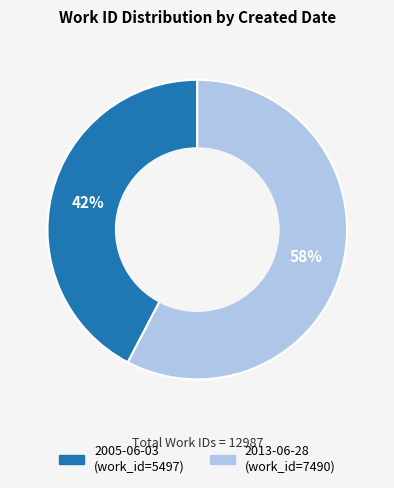

The 2013-06-28 slice represents 58% of the pie. True or false?

True